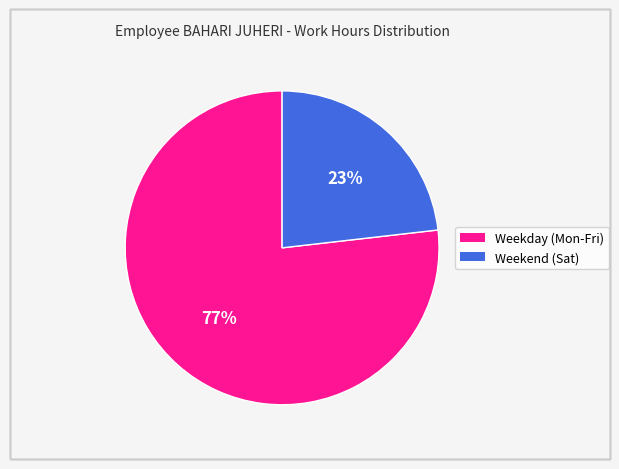

Which category has the smallest portion of the pie?

Weekend (Sat)